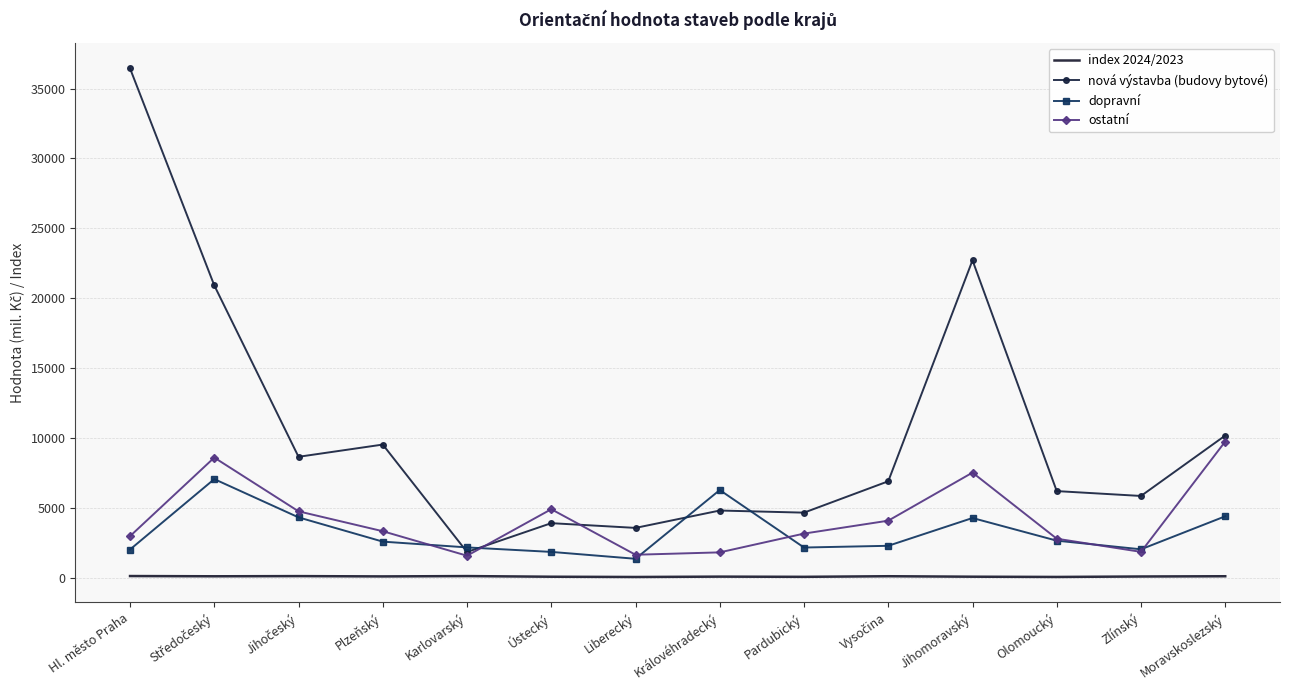

Is the value of ostatní at Pardubický greater than the value of index 2024/2023 at Olomoucký?

Yes